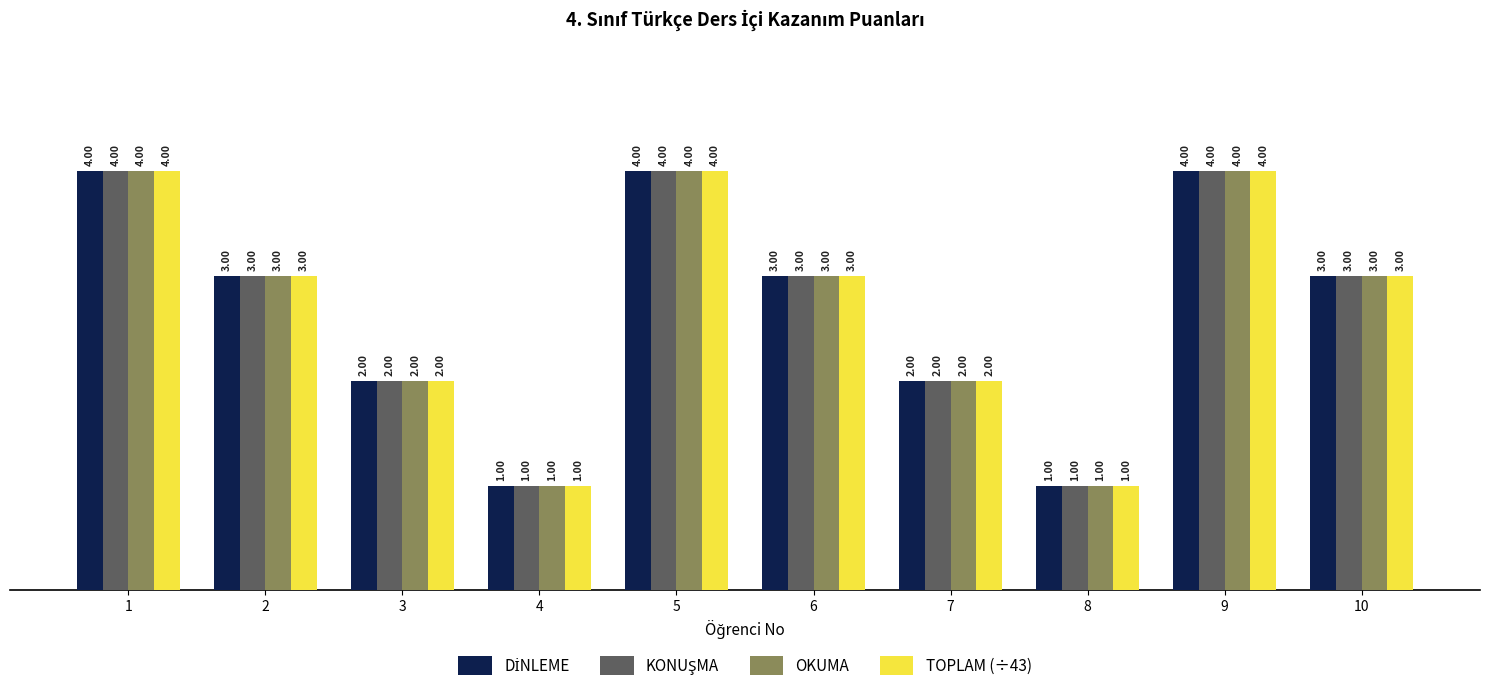

What is the value of the TOPLAM (÷43) bar at the 6th from the left?

3